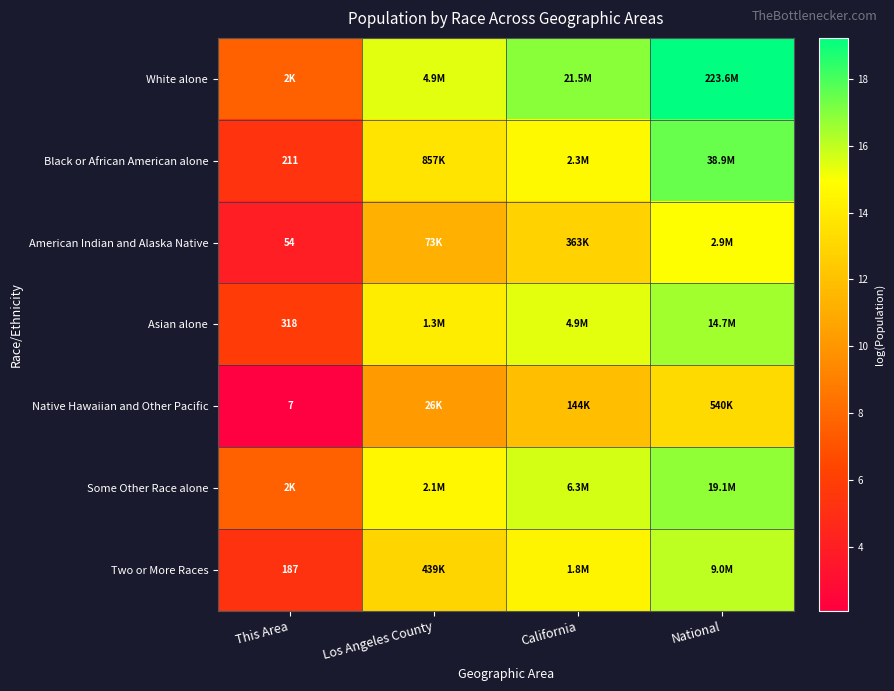

Rank the categories by American Indian and Alaska Native value from lowest to highest.

This Area, Los Angeles County, California, National